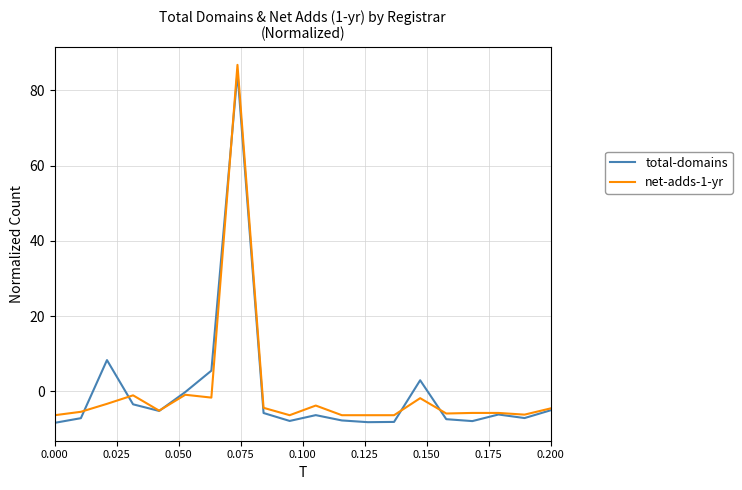

What is the highest value of the net-adds-1-yr series?

86.8